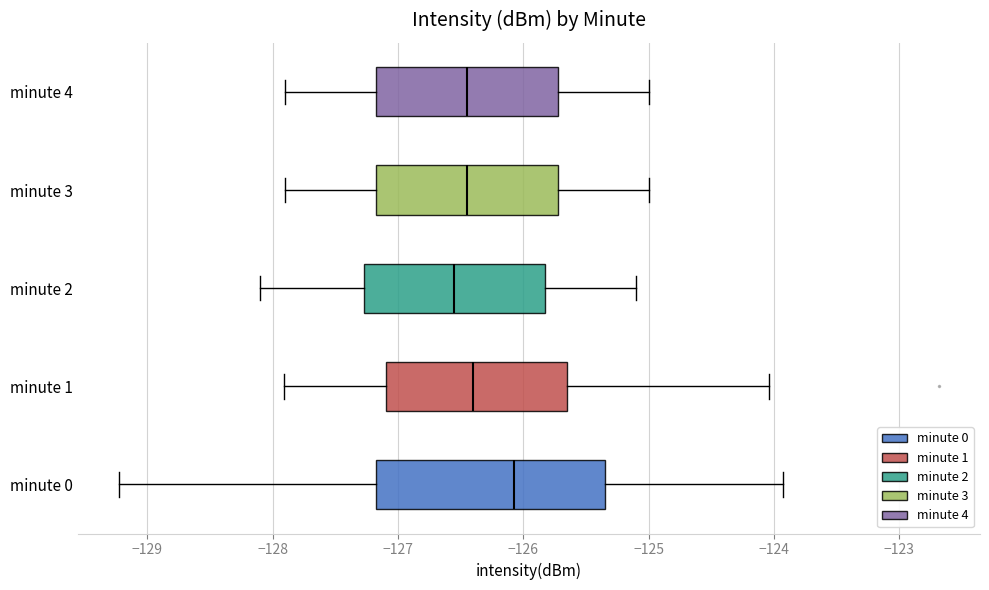

Reading bottom to top, transcribe this box plot: for each box, give where its median line is, the range the box spans, and where its two whiskers end, as read against the x-axis. The values are not printed on the chart, so give them approximately, as read against the axis.

minute 0: median -126.1, box -127.2 to -125.3, whiskers -129.2 to -123.9
minute 1: median -126.4, box -127.1 to -125.6, whiskers -127.9 to -124.0
minute 2: median -126.5, box -127.3 to -125.8, whiskers -128.1 to -125.1
minute 3: median -126.4, box -127.2 to -125.7, whiskers -127.9 to -125.0
minute 4: median -126.4, box -127.2 to -125.7, whiskers -127.9 to -125.0